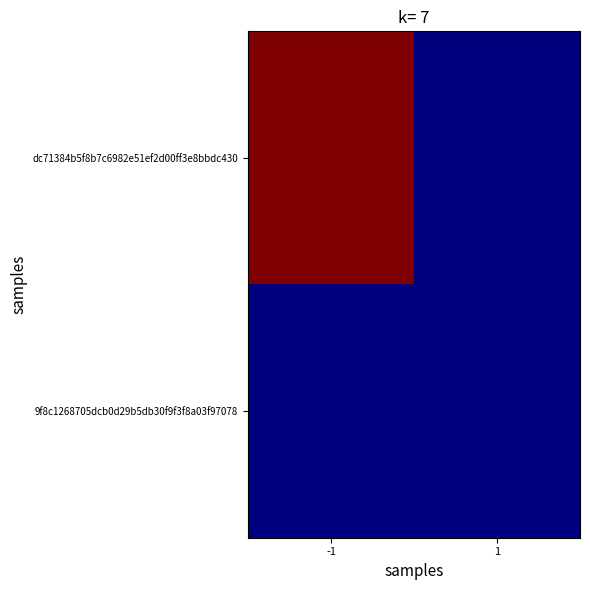

What is the difference between the dc71384b5f8b7c6982e51ef2d00ff3e8bbdc430 values at 1 and -1?

30